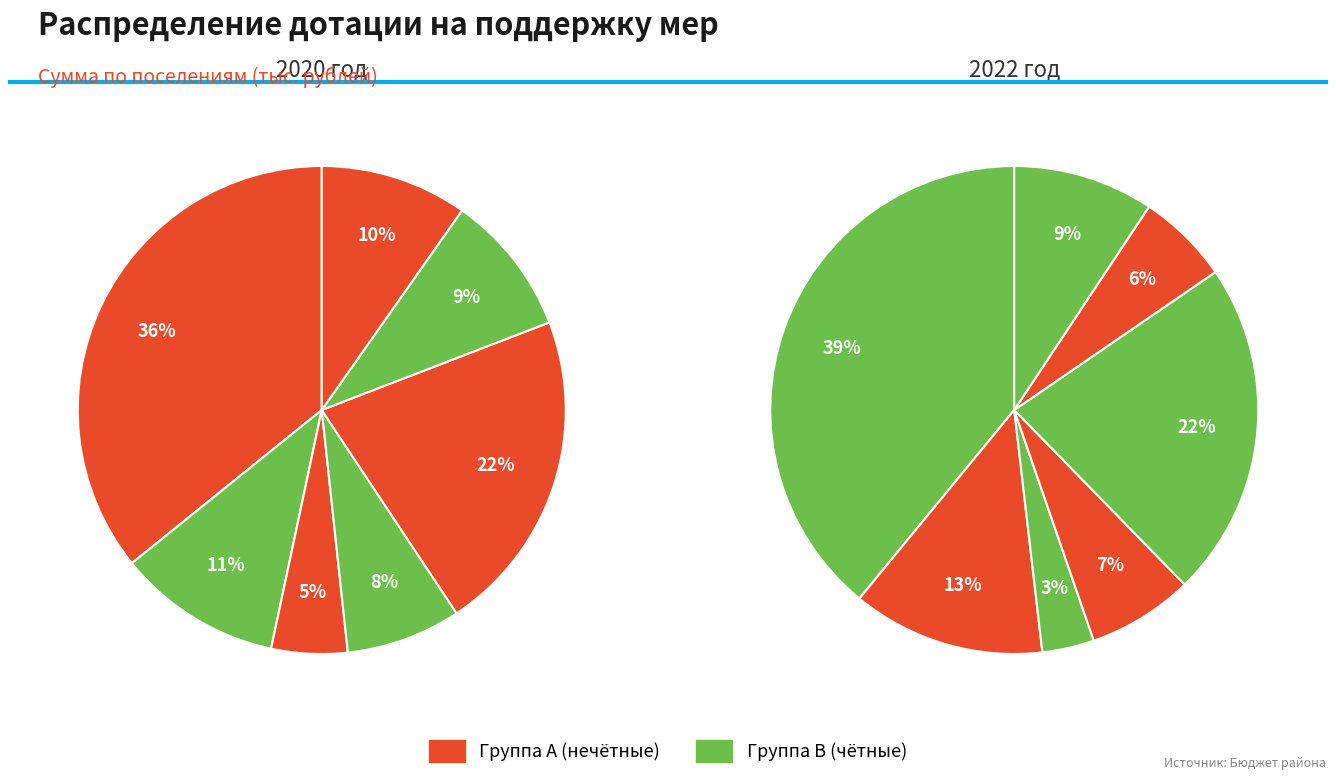

How many segments does this pie chart have?

7